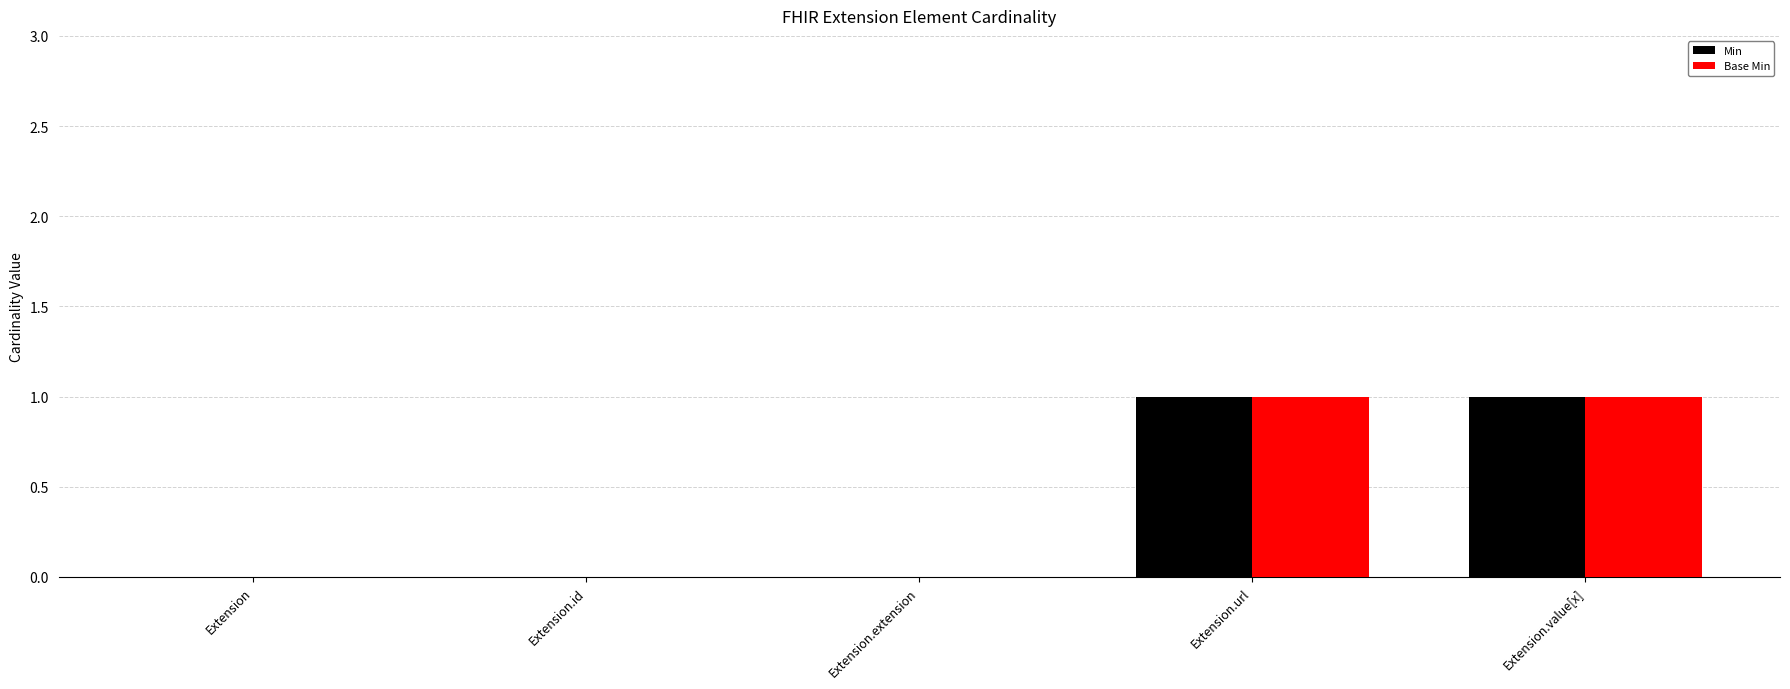

Does the chart contain stacked bars?

No